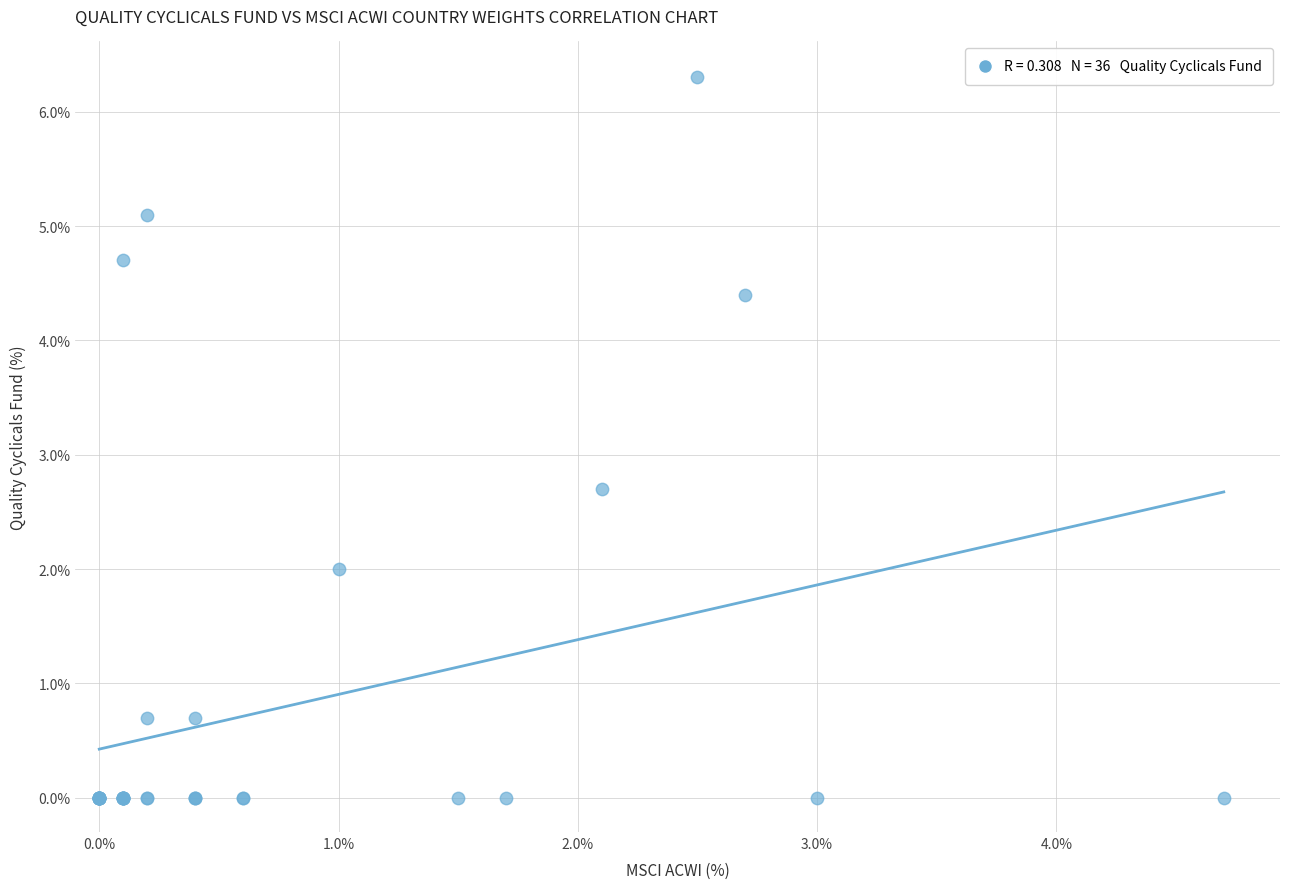

What Y value in the scatter plot is closest to 3?

2.7